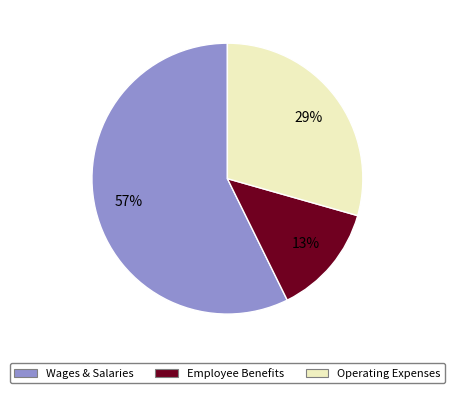

Rank the categories by value from lowest to highest.

Employee Benefits, Operating Expenses, Wages & Salaries